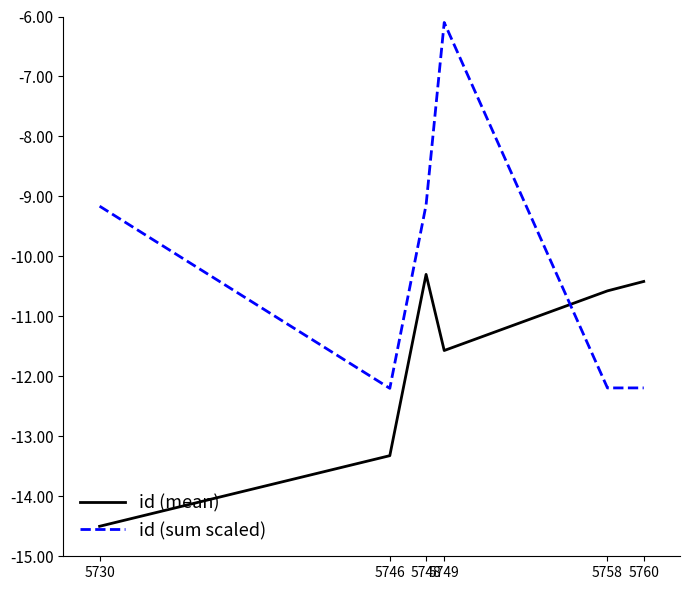

How many intersections are there between id (mean) and id (sum scaled)?

1